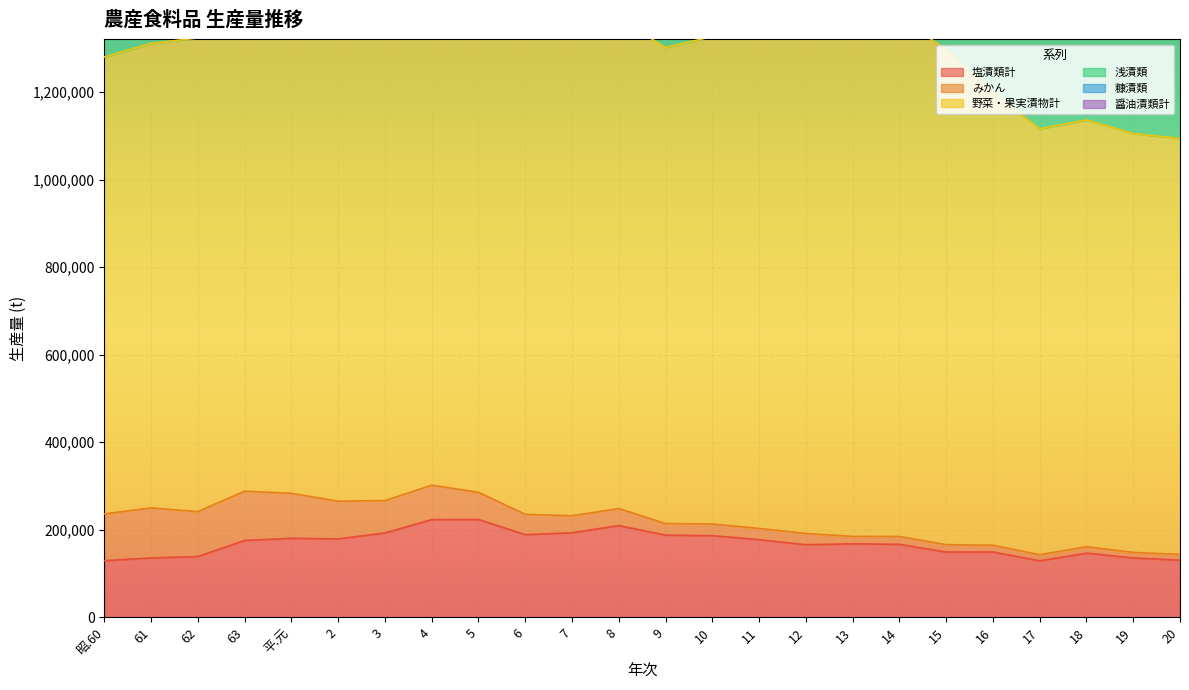

What is the spread (max minus min) of values at 13?

1168807